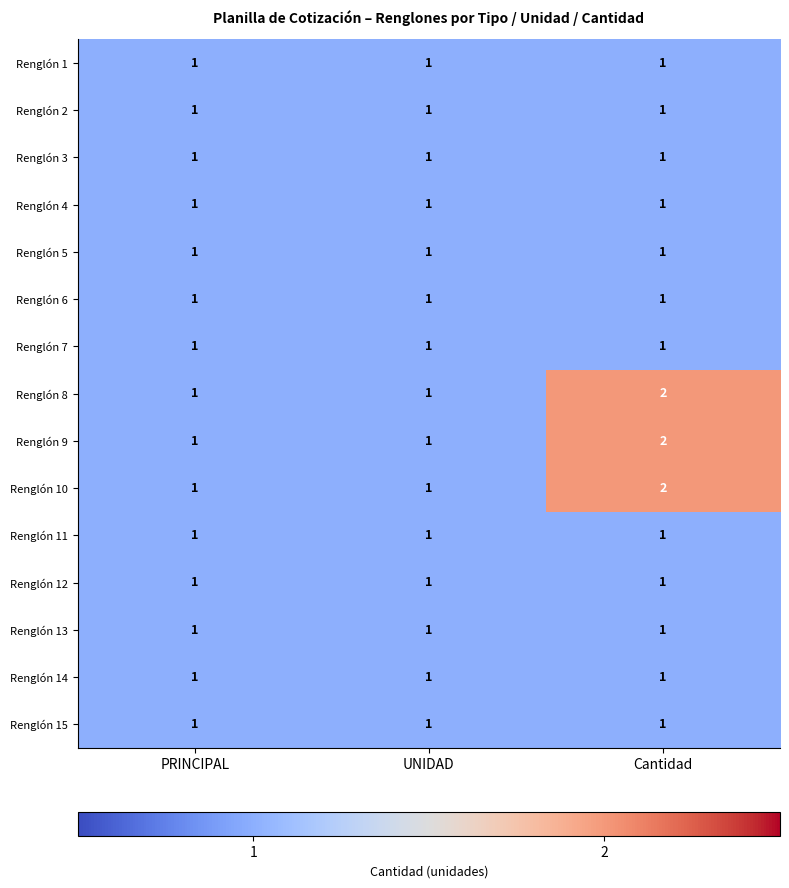

Which label corresponds to the largest value in the chart?

Cantidad